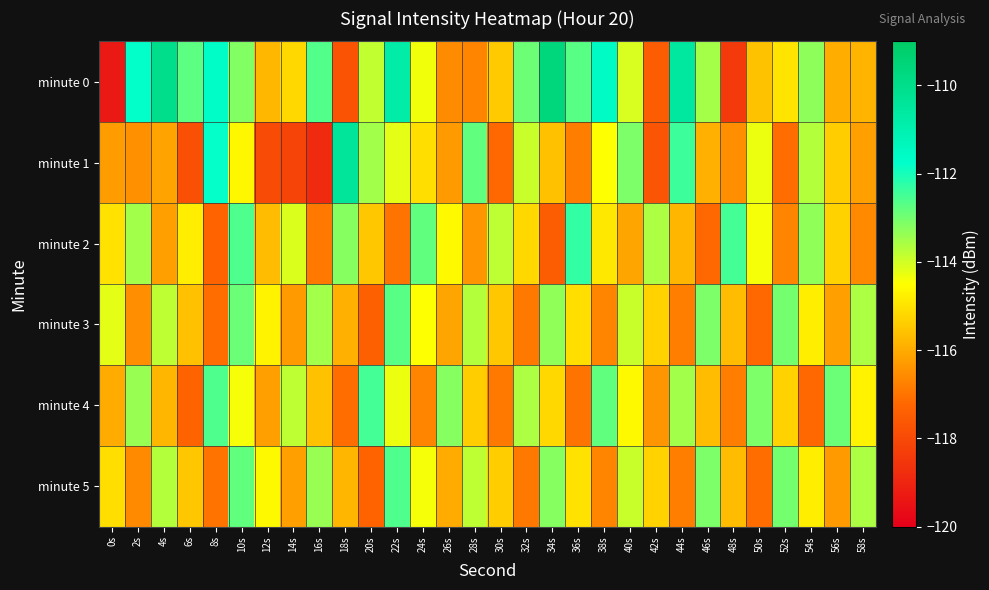

At which category does the chart reach its peak across all series?

34s